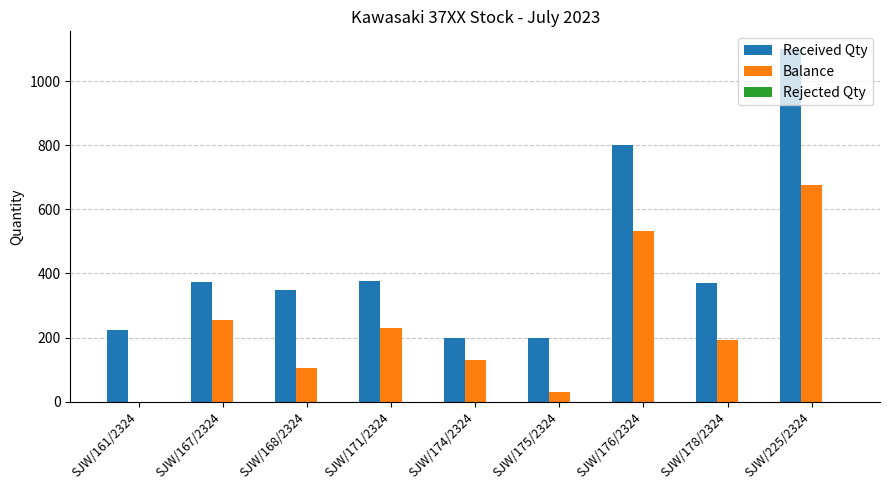

What is the total value across all series at SJW/174/2324?

331